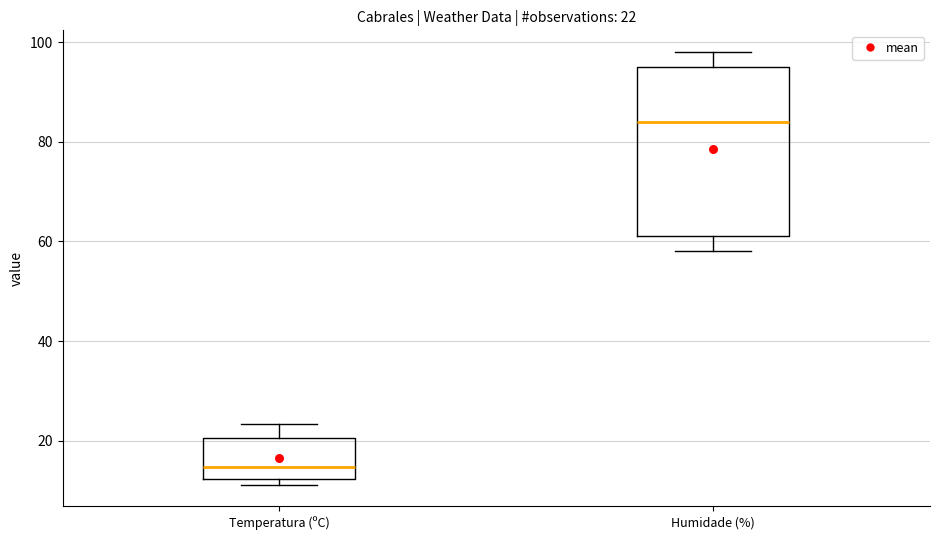

Which box is the tallest, from its lower edge to its upper edge?

Humidade (%)